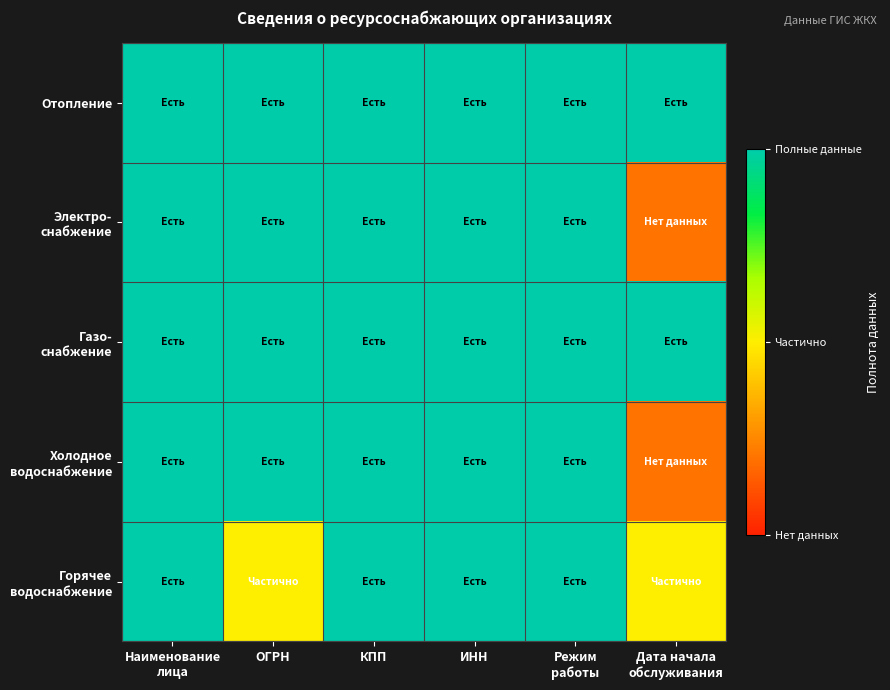

How many series are shown in this chart?

5